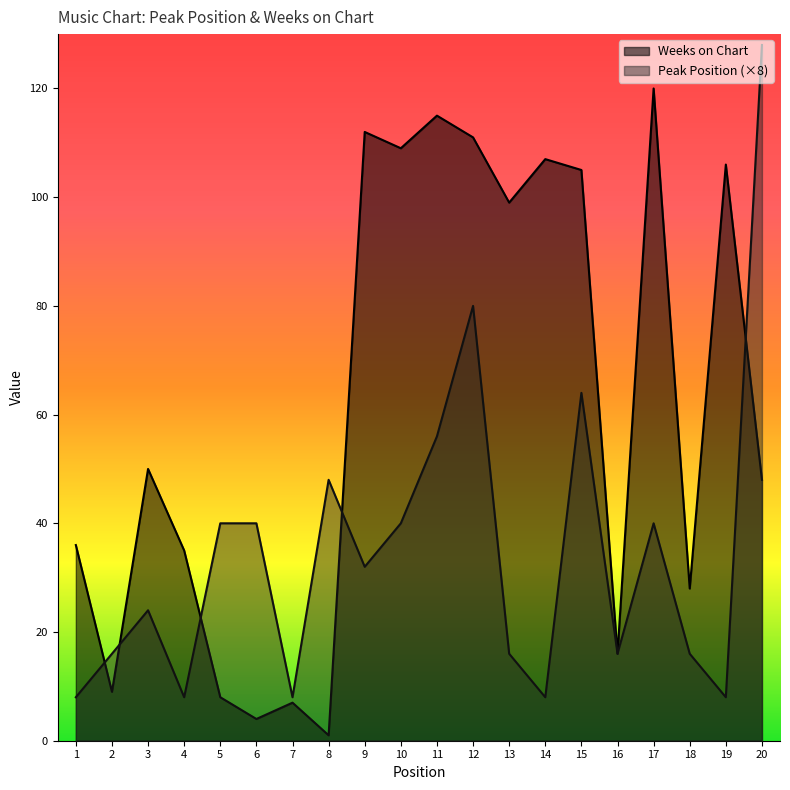

List the series in order of their overall mean, lowest first.

Peak Position (×8), Weeks on Chart